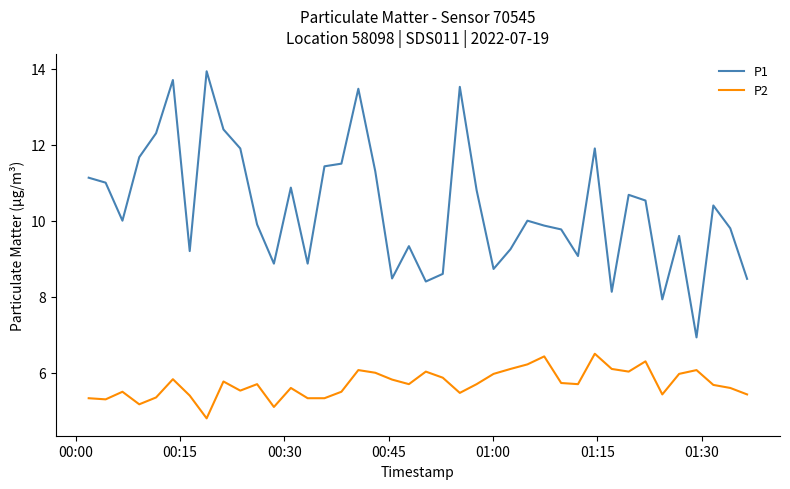

List the series in order of their peak value, lowest first.

P2, P1